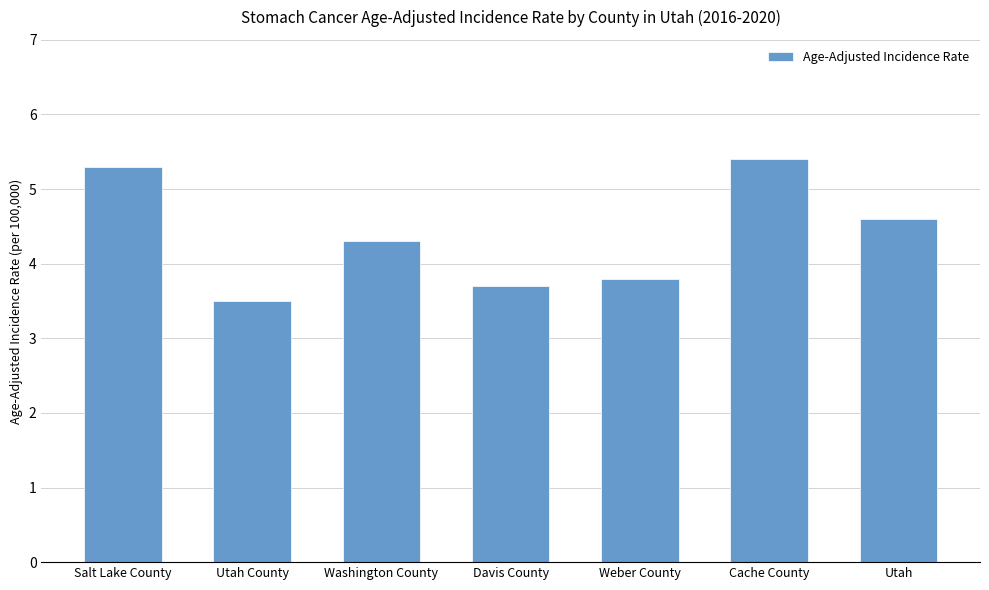

Where is the data nearest to the value 4?

Weber County